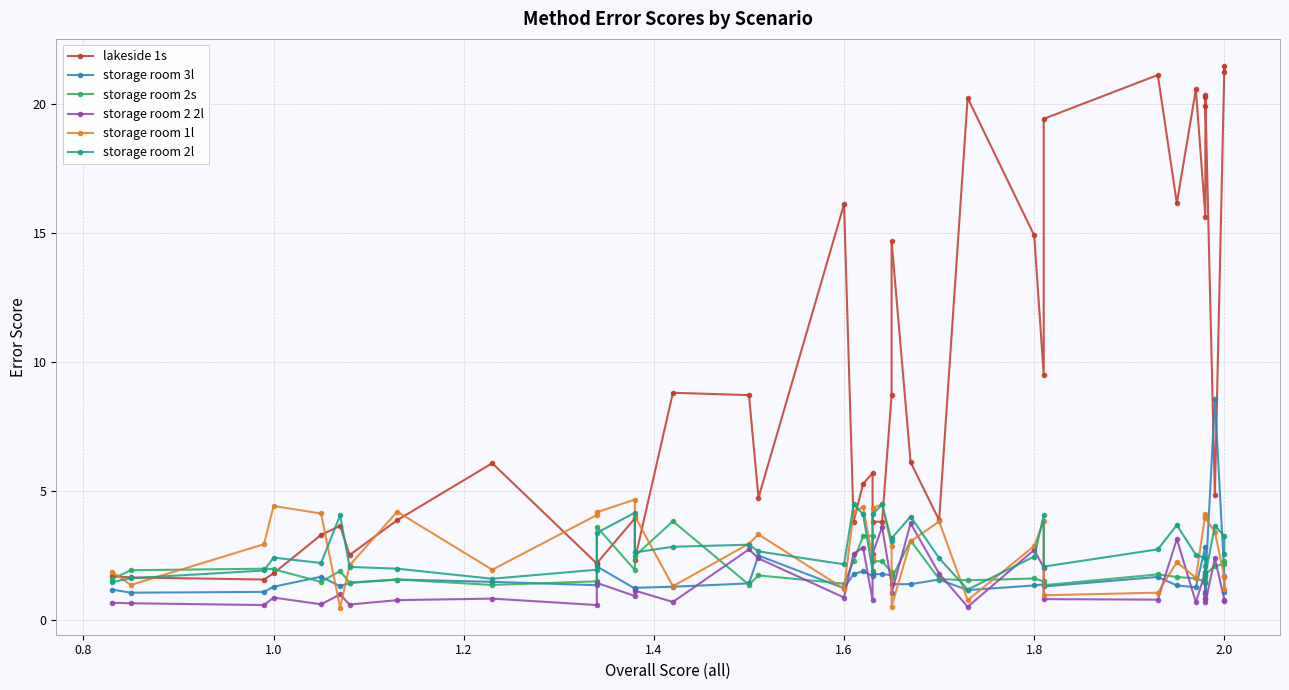

How many lines are shown in the chart?

6